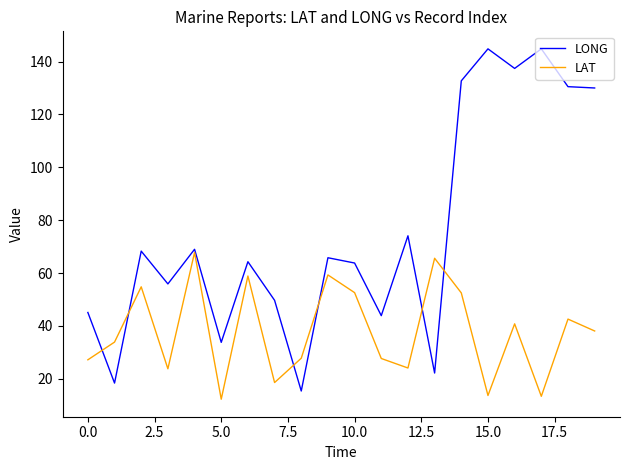

What is the minimum value for LAT?

12.3